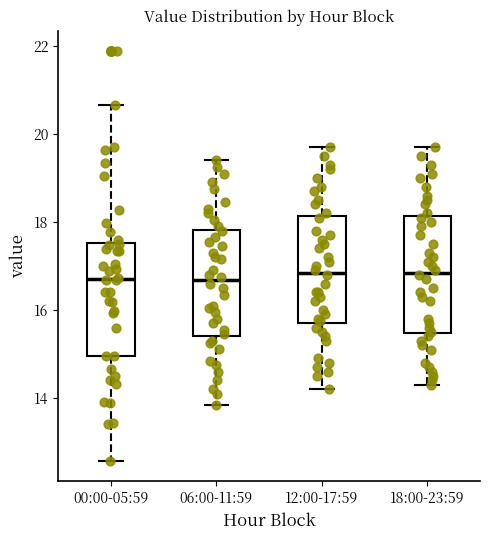

Where does the upper whisker of the box for 00:00-05:59 end on the y-axis? The values are not printed on the chart, so give them approximately, as read against the axis.

20.6